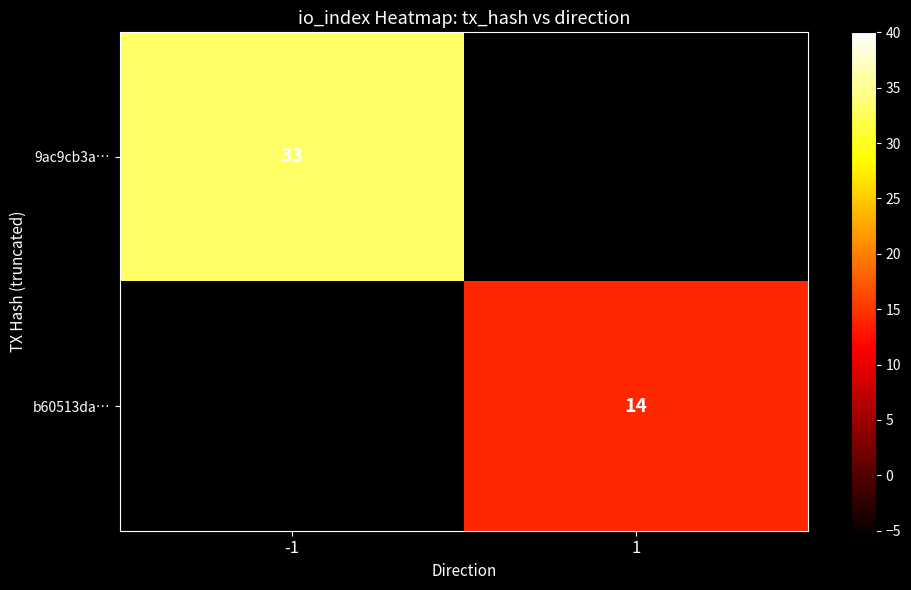

Is it true that b60513da… equals 23.9 at 1?

False